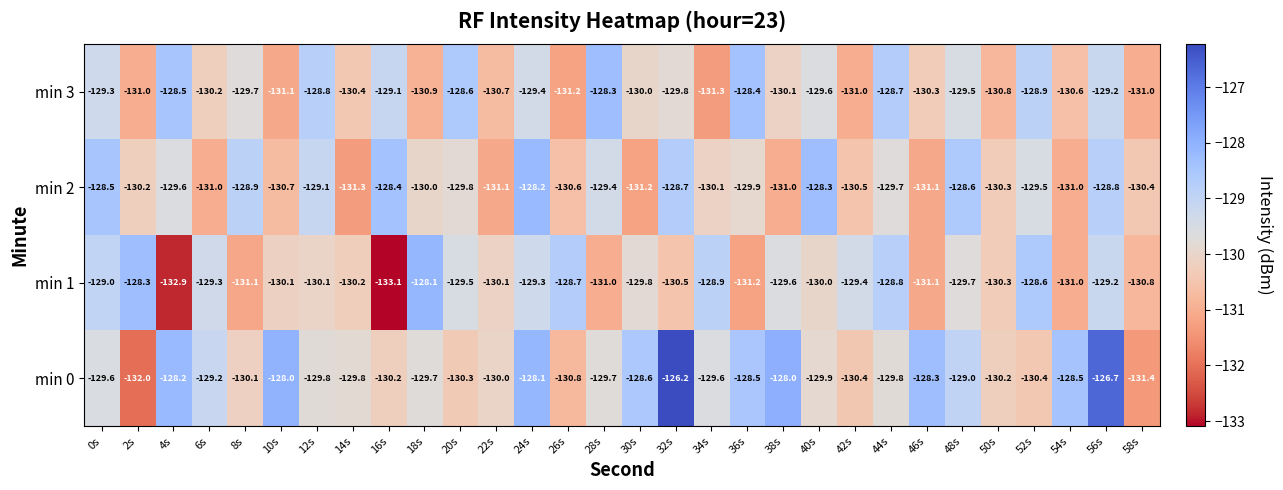

At 10s, list the series in order from smallest to largest.

min 3, min 2, min 1, min 0